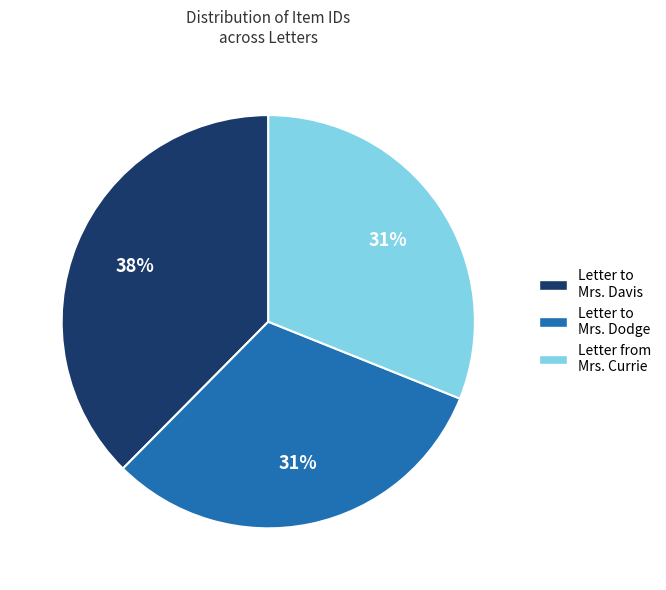

To the nearest percent, what is the average slice percentage?

33%